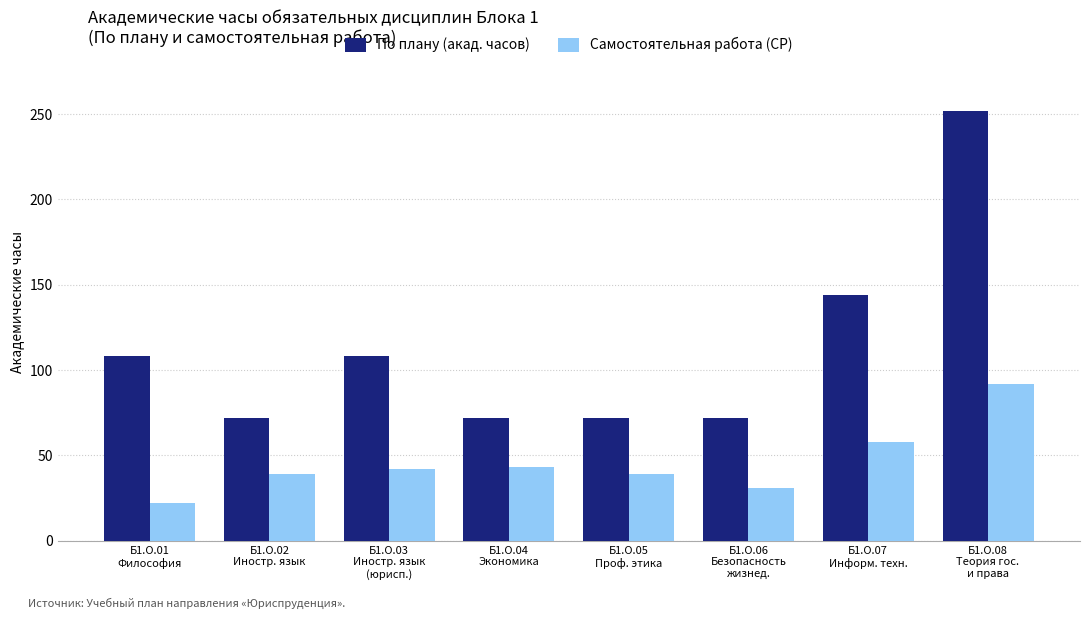

How many data points does each series have?

8